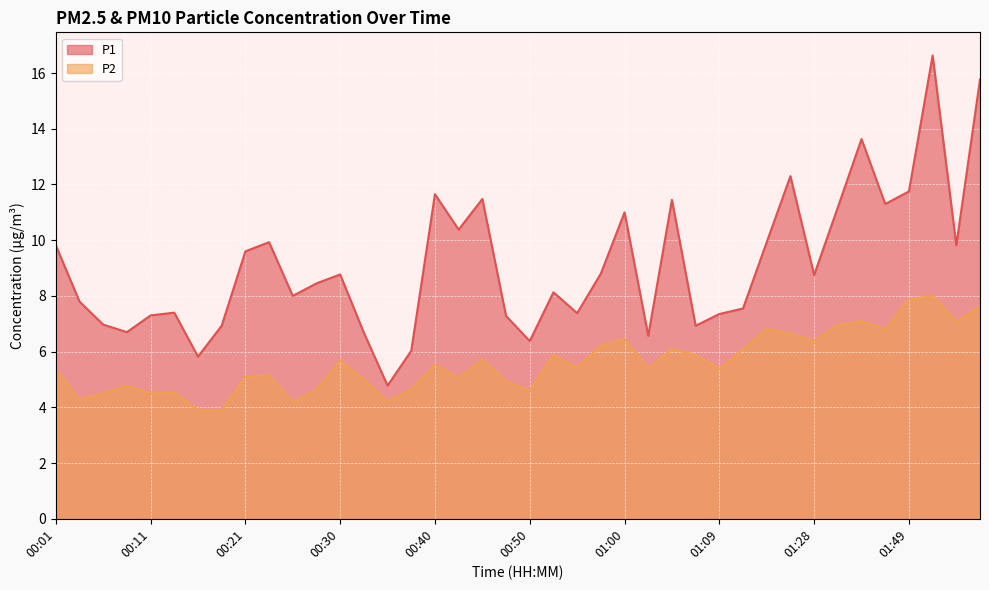

In P2, how many points are lower than both neighbors (excluding endpoints)?

12